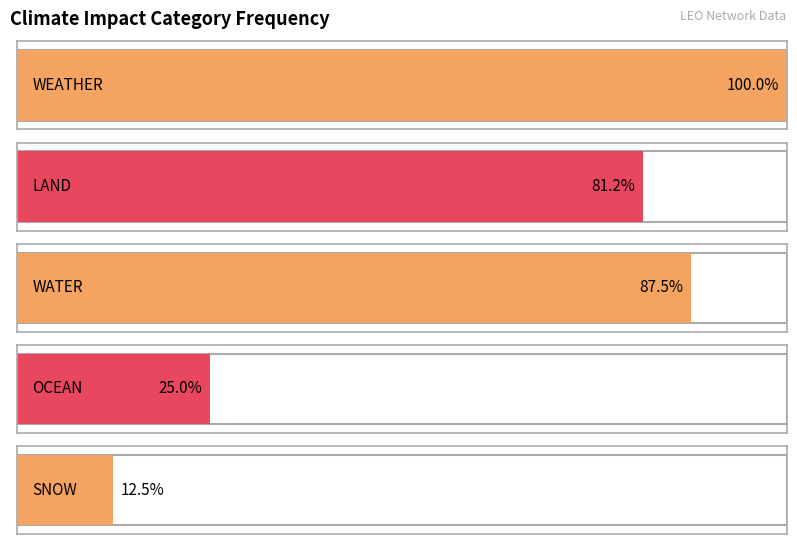

Is it true that WEATHER equals 1 at 20?

True